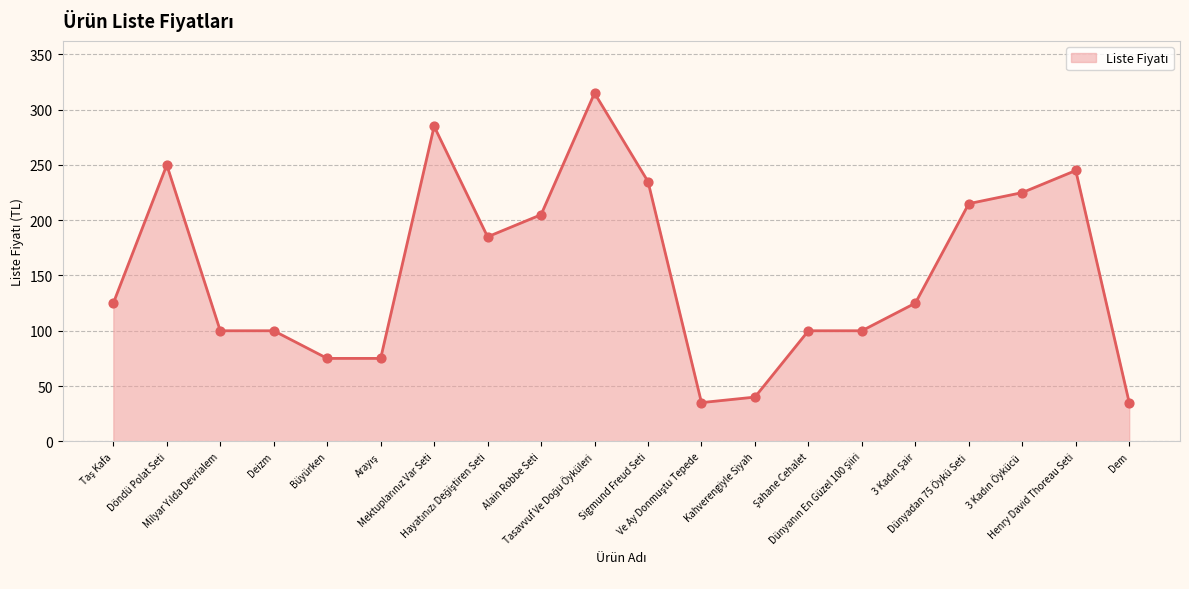

What is the maximum value shown in the chart?

315